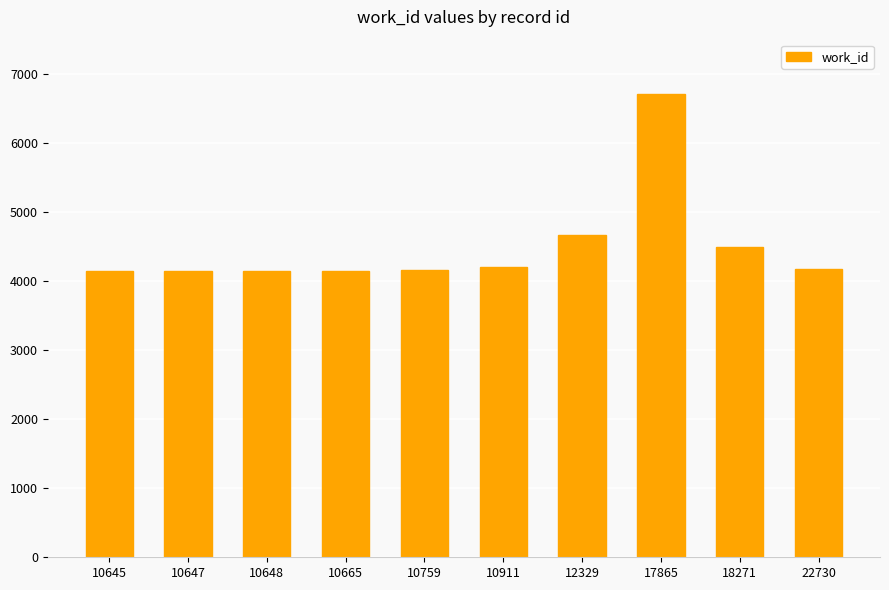

Is it true that the value at 10645 is 5697?

False